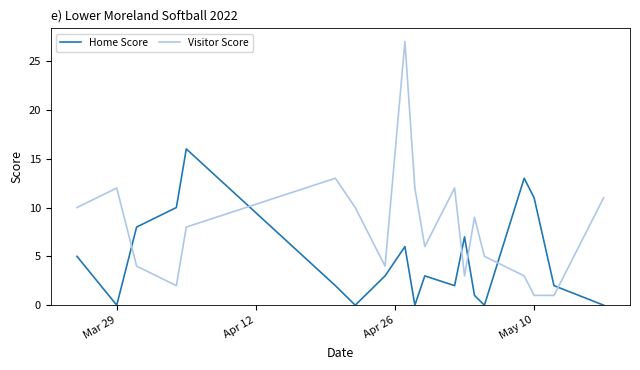

What is the maximum value shown in the chart?

27